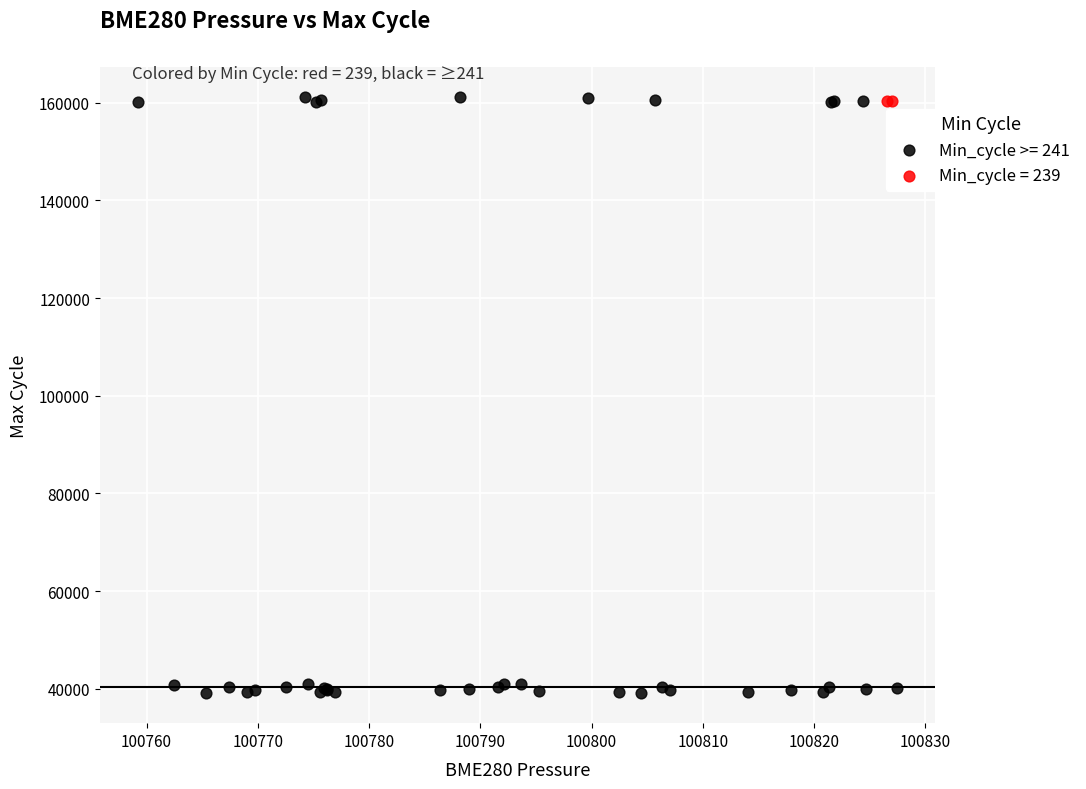

Which series reaches the minimum Y coordinate?

Min_cycle >= 241